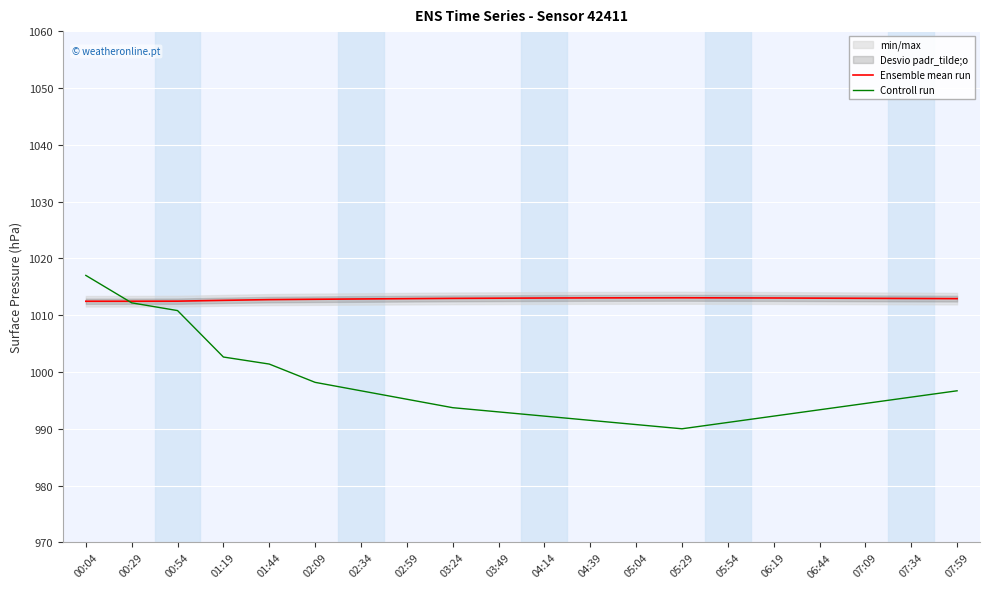

Is it true that Controll run equals 416.4 at 05:04?

False